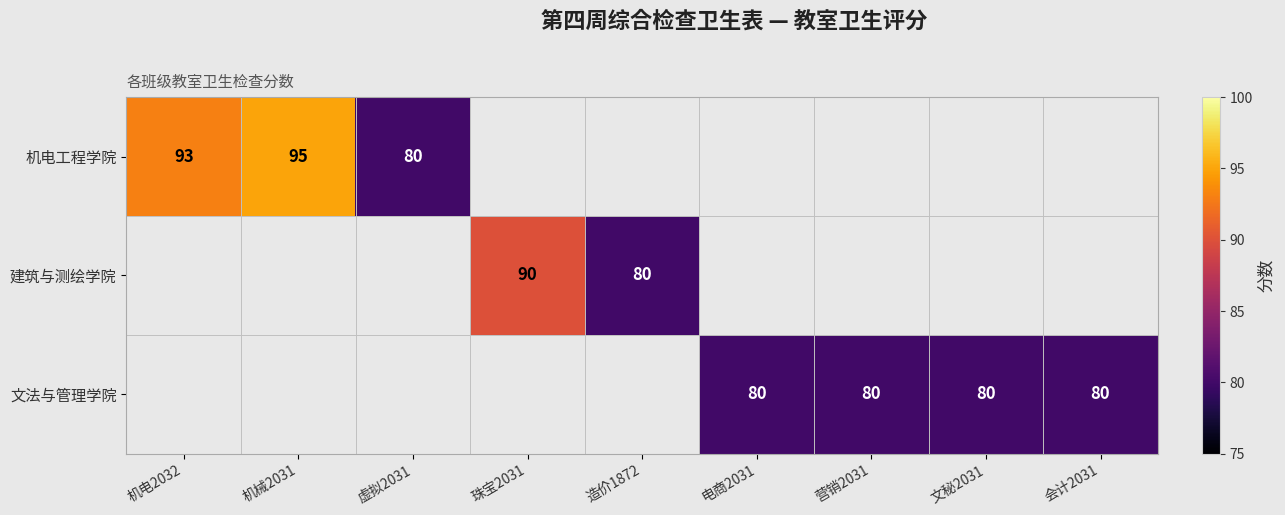

True or false: 机电工程学院 has a value of 95 at 机械2031.

True